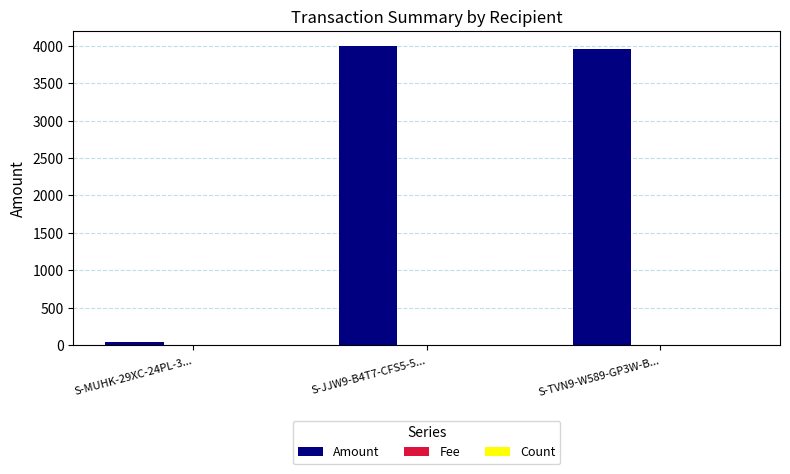

Which series has the largest total across all categories?

Amount